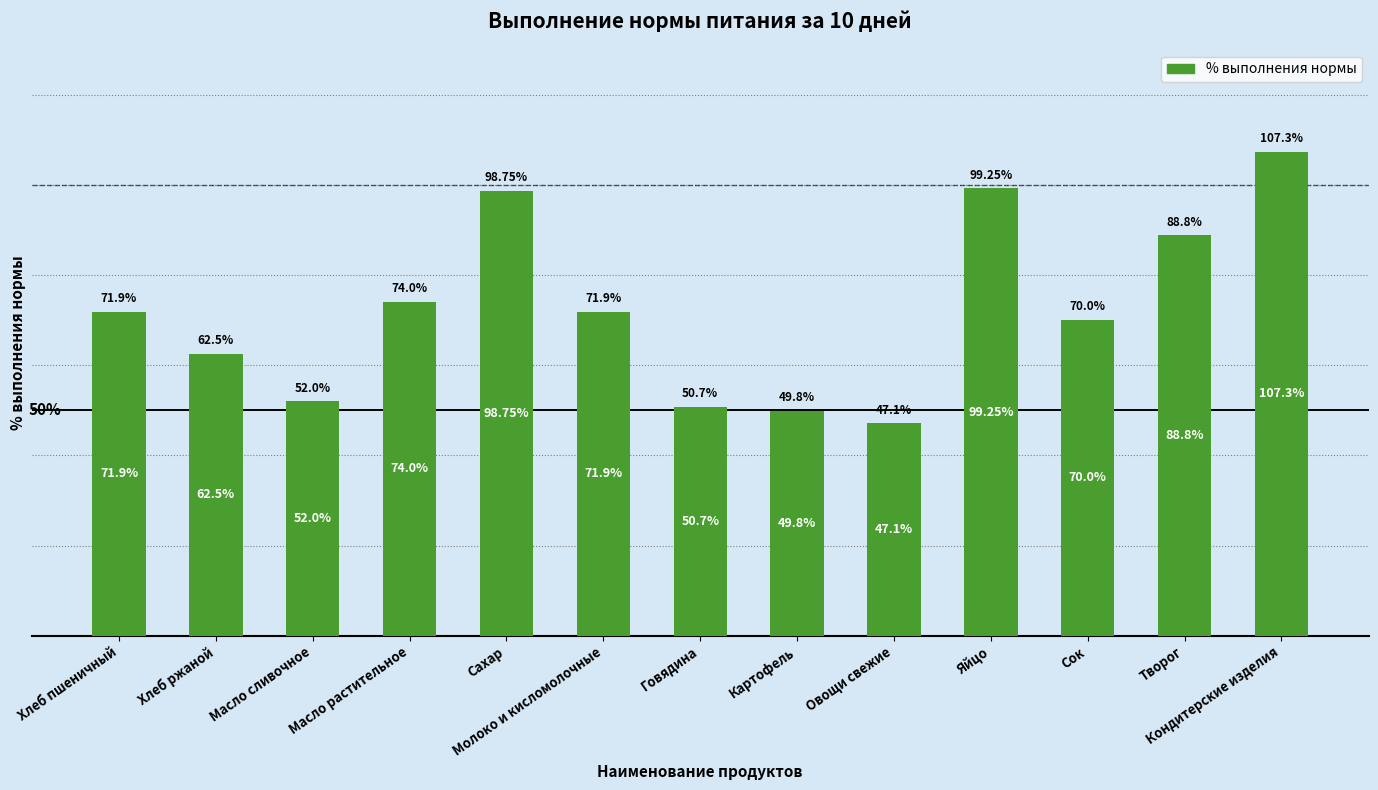

At which label does the data first exceed 71?

Хлеб пшеничный